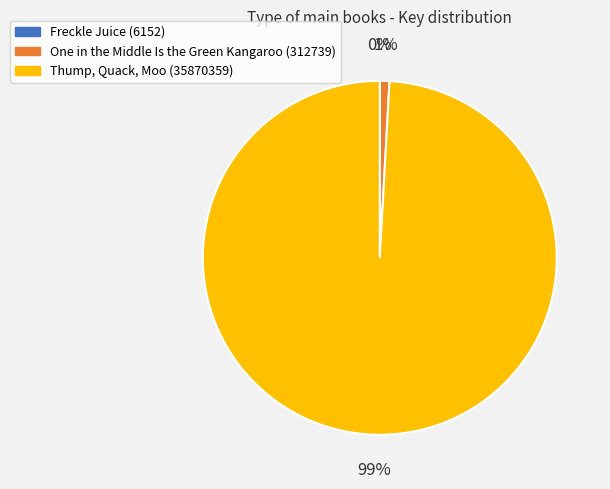

Is there a majority slice in this chart?

Yes